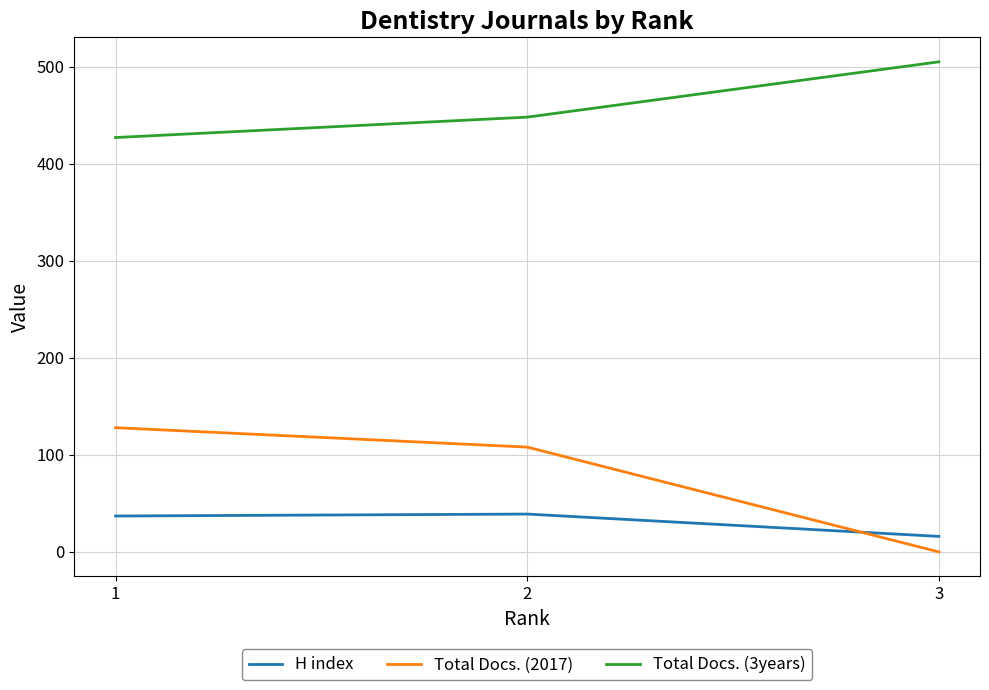

Which series has the largest total across all categories?

Total Docs. (3years)